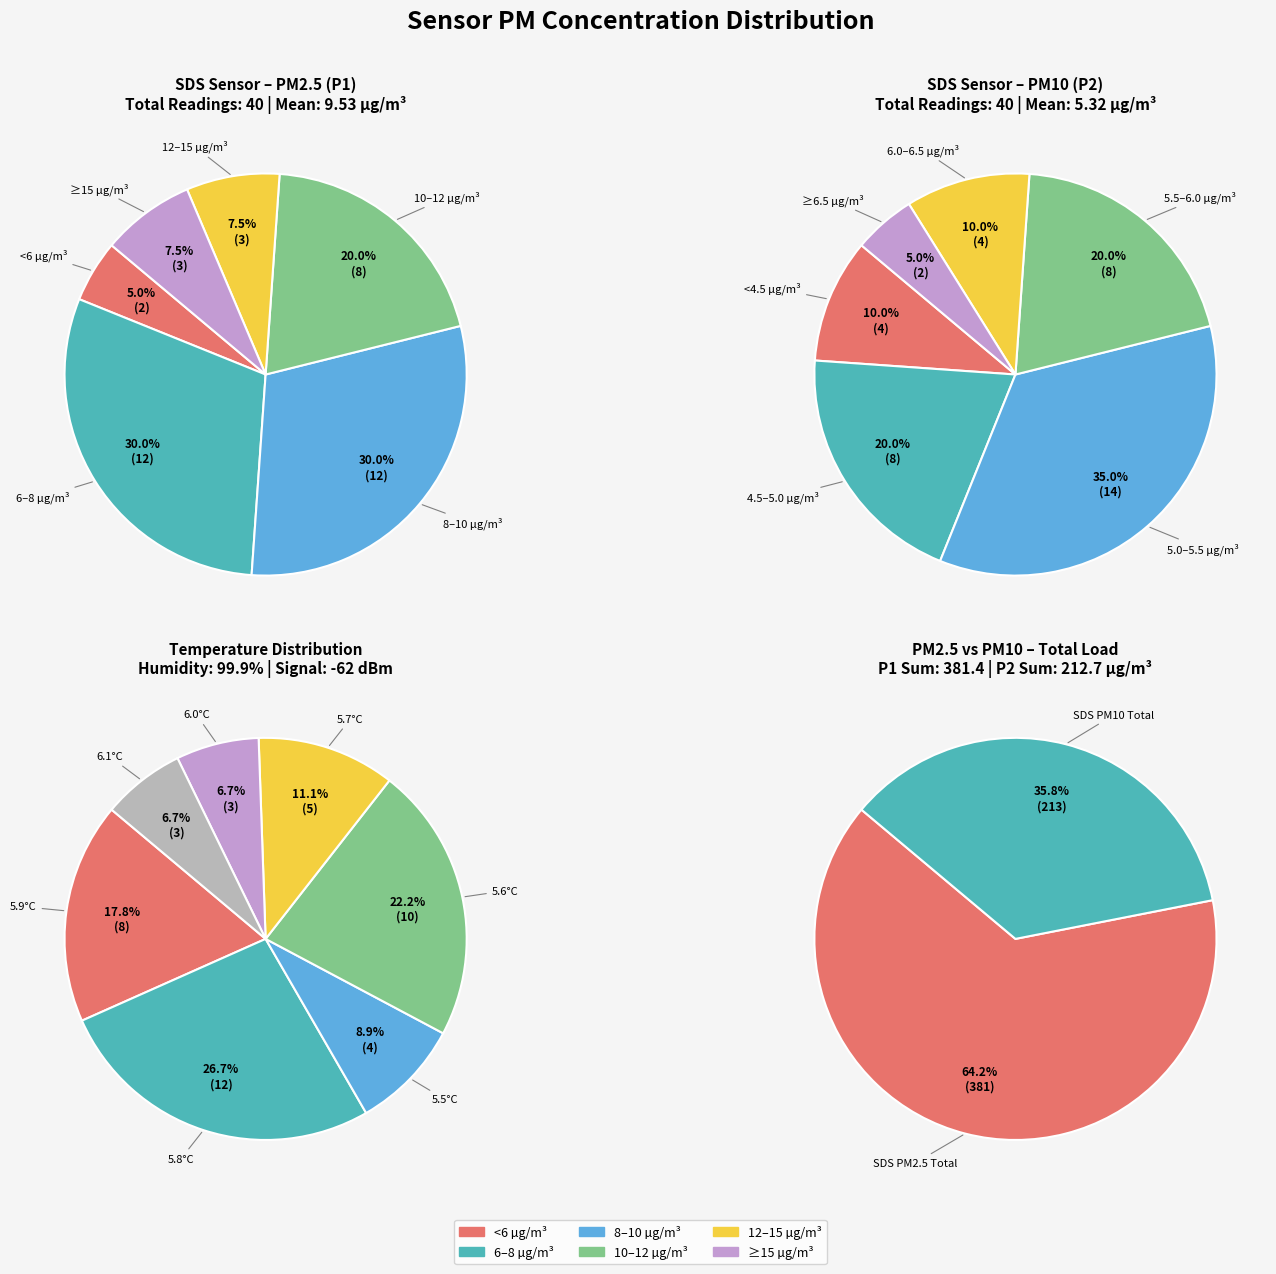

Which has a higher value, 2 or 17?

17